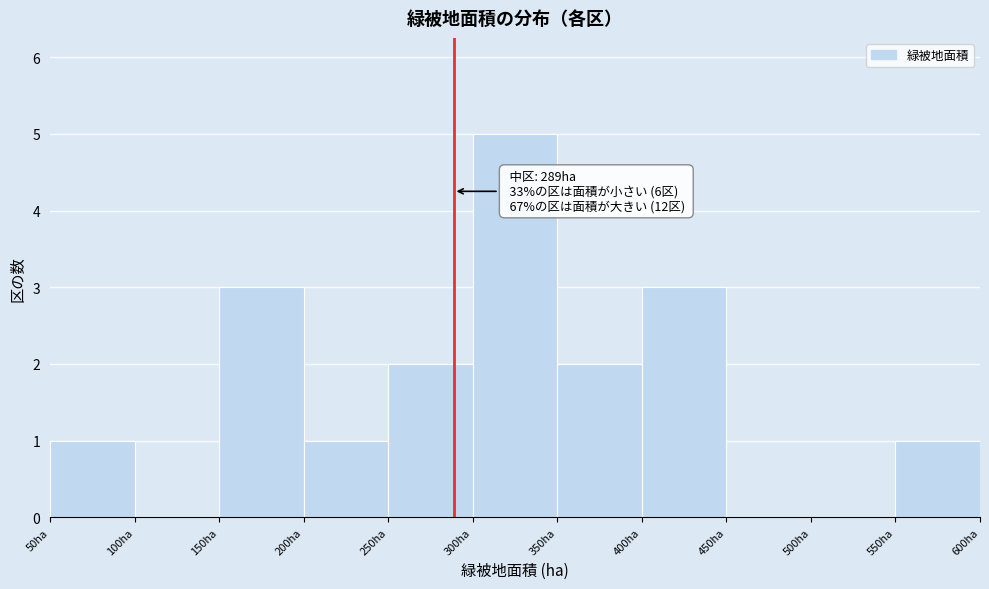

Which range on the x-axis has the tallest bar?

300 to 350